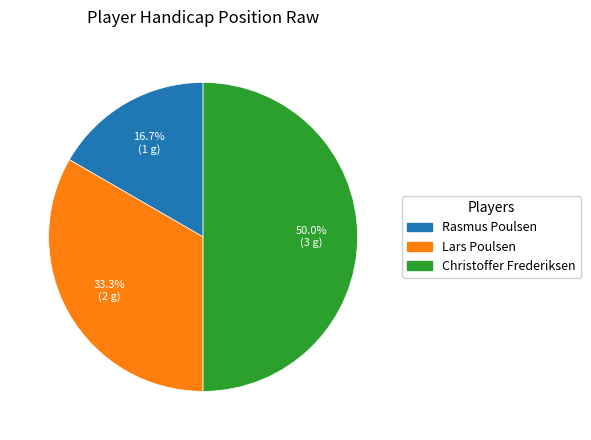

The Lars Poulsen slice represents 40% of the pie. True or false?

False